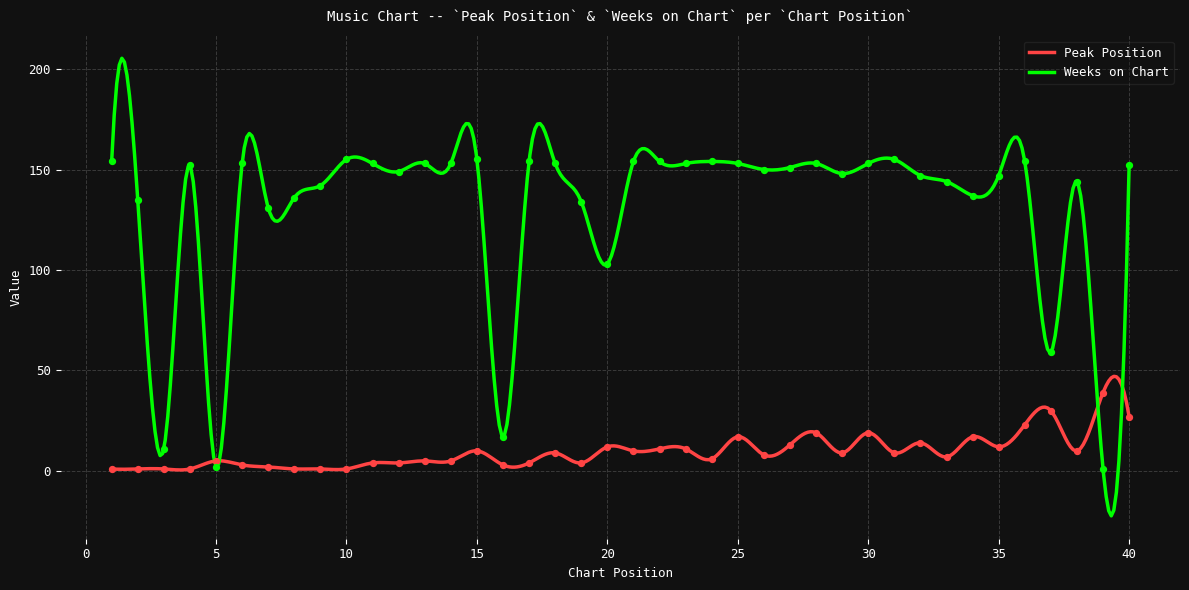

What is the total value across all series at 21?

164